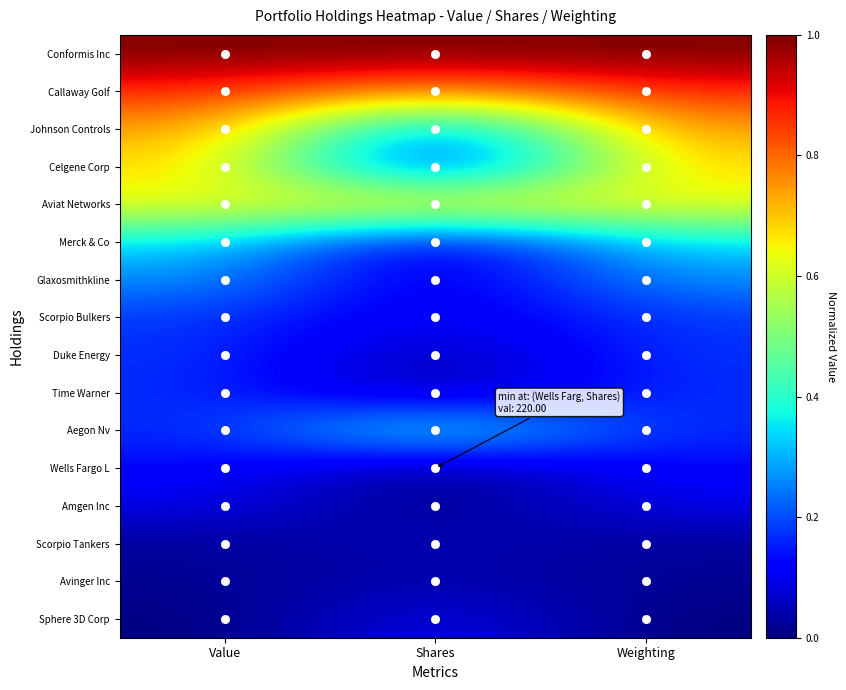

List the series in order of their peak value, lowest first.

Avinger Inc, Scorpio Tankers, Amgen Inc, Sphere 3D Corp, Wells Fargo L, Time Warner, Duke Energy, Scorpio Bulkers, Glaxosmithkline, Merck & Co, Aegon Nv, Aviat Networks, Celgene Corp, Johnson Controls, Callaway Golf, Conformis Inc